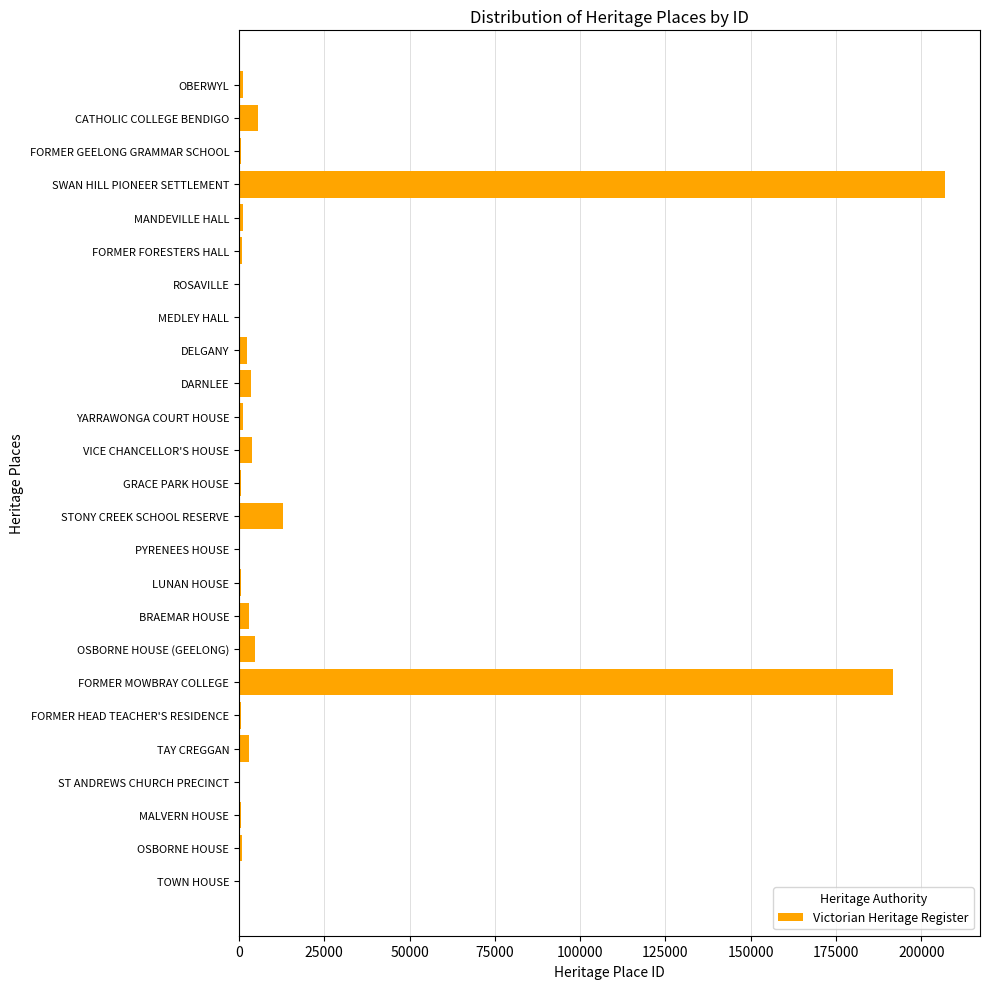

What is the sum of all values?

446658